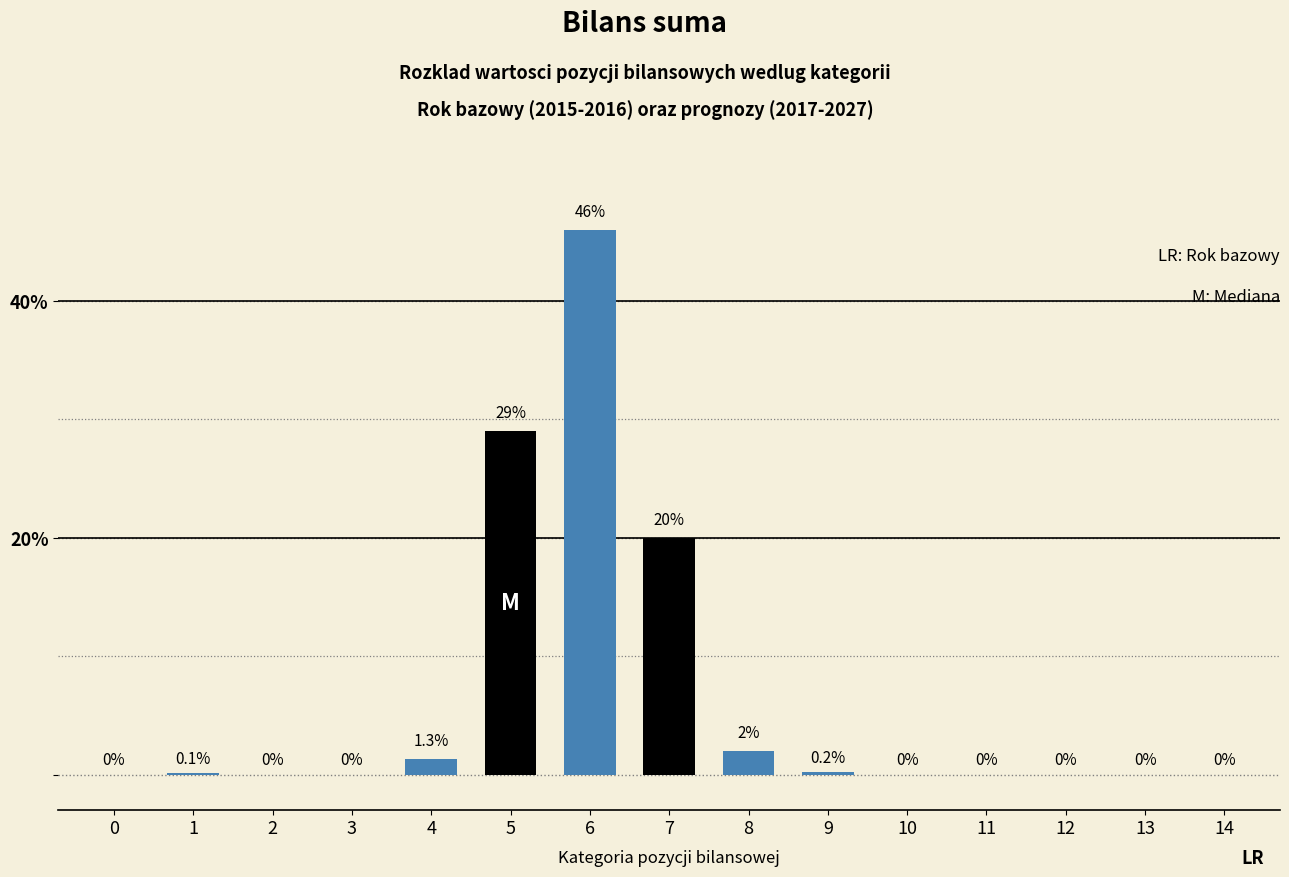

Reading left to right, what are all the values shown in this chart?

0=0.0	1=0.1	2=0.0	3=0.0	4=1.3	5=29.0	6=46.0	7=20.0	8=2.0	9=0.2	10=0.0	11=0.0	12=0.0	13=0.0	14=0.0